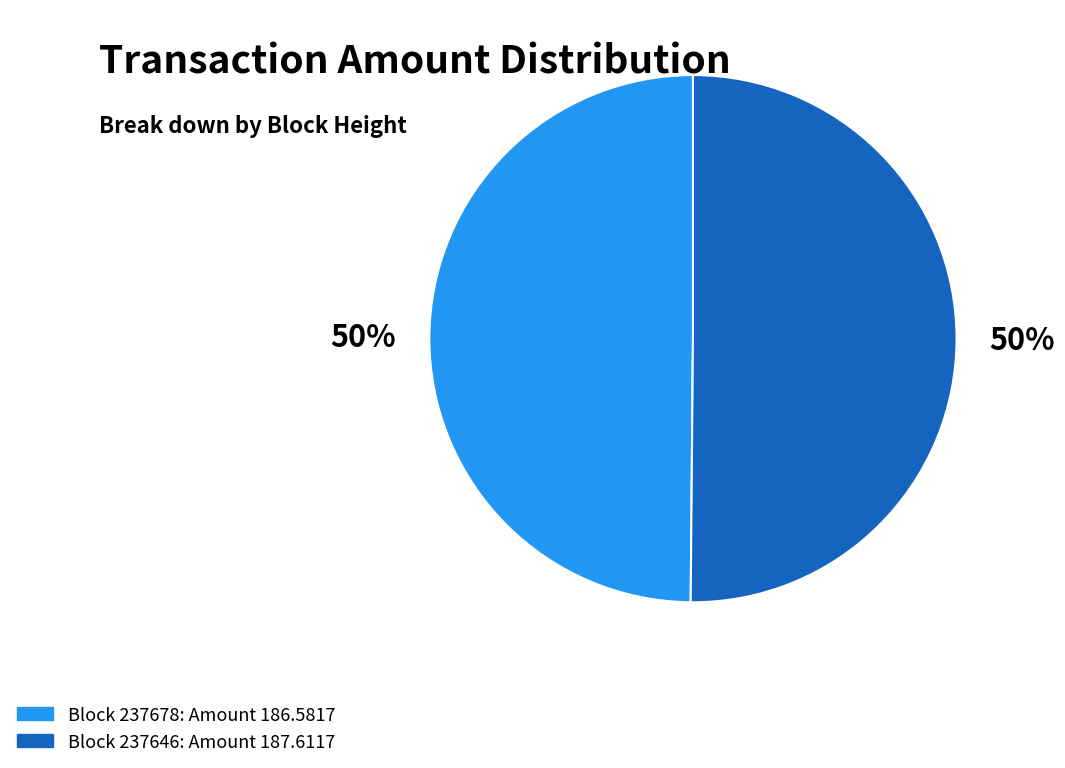

To the nearest percent, what is the average slice percentage?

50%